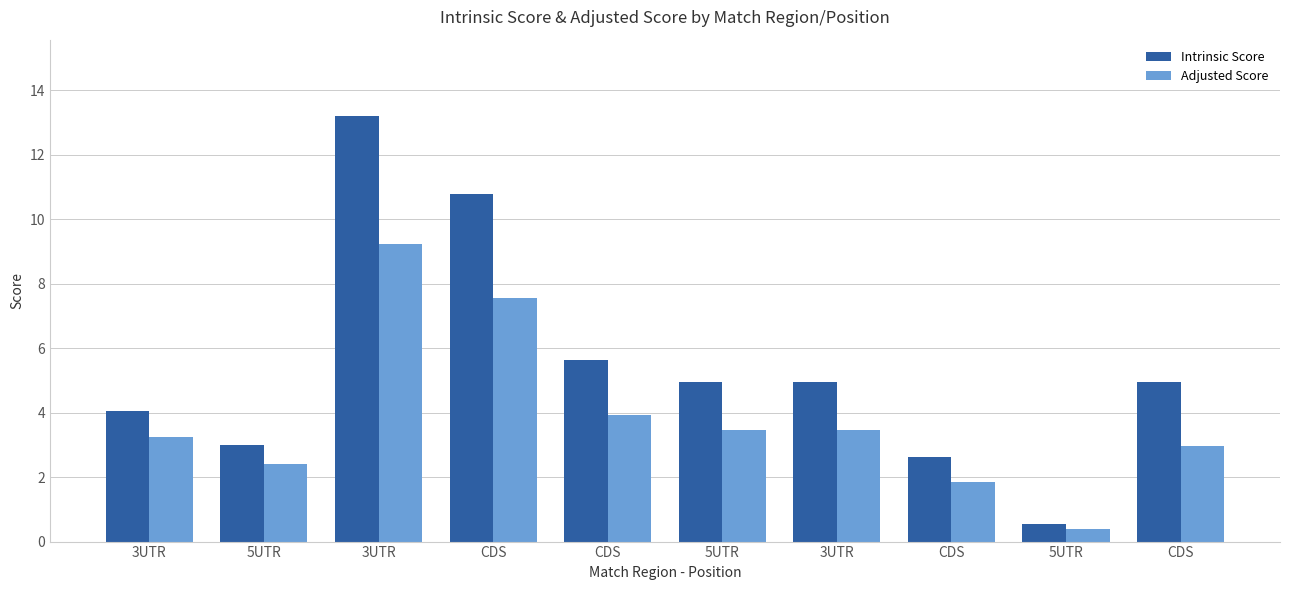

At which category is the sum across all series the highest?

3UTR